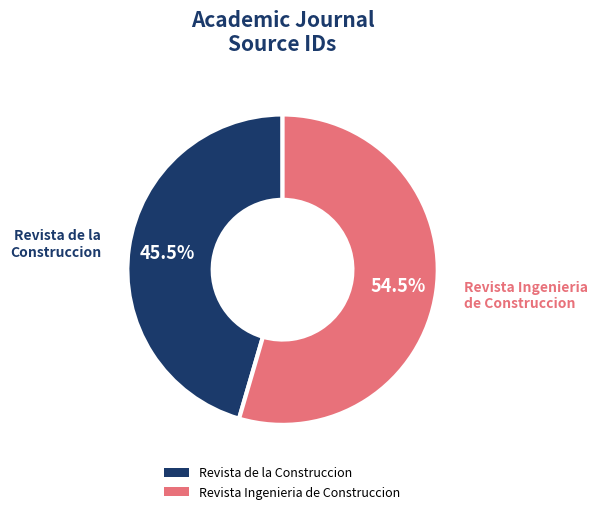

Count the number of slices in the pie.

2